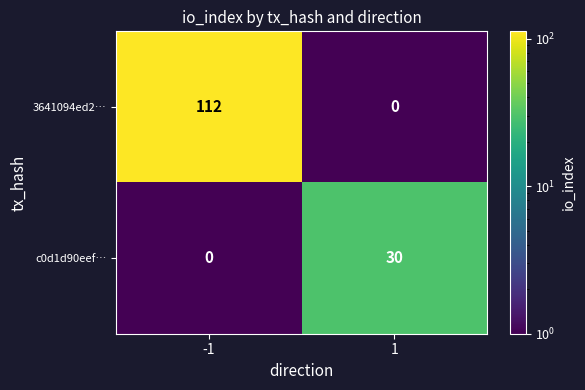

What is the total value across all series at -1?

112